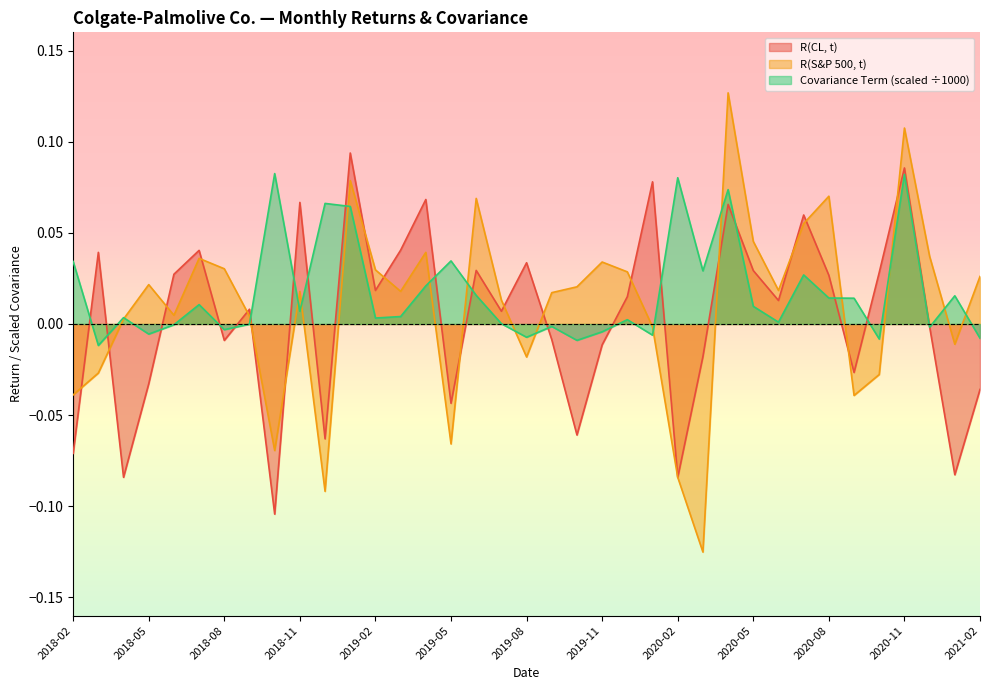

The Covariance Term series shows 0.0 at 2018-02. True or false?

False